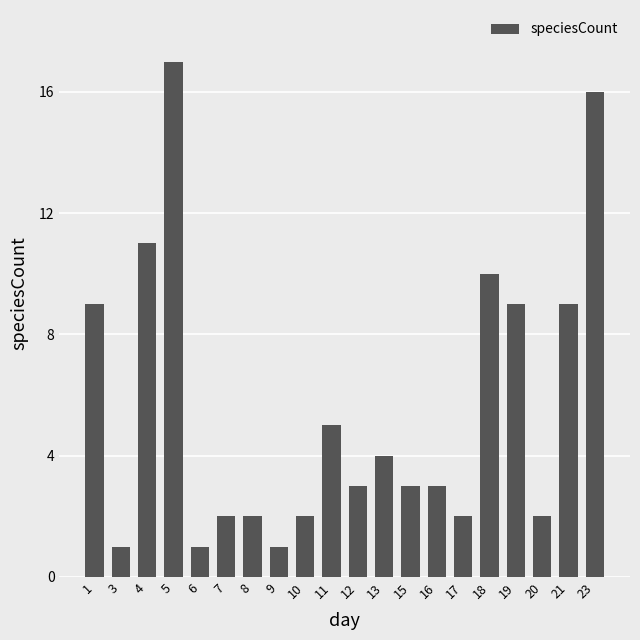

Which has a higher value, 5 or 15?

5